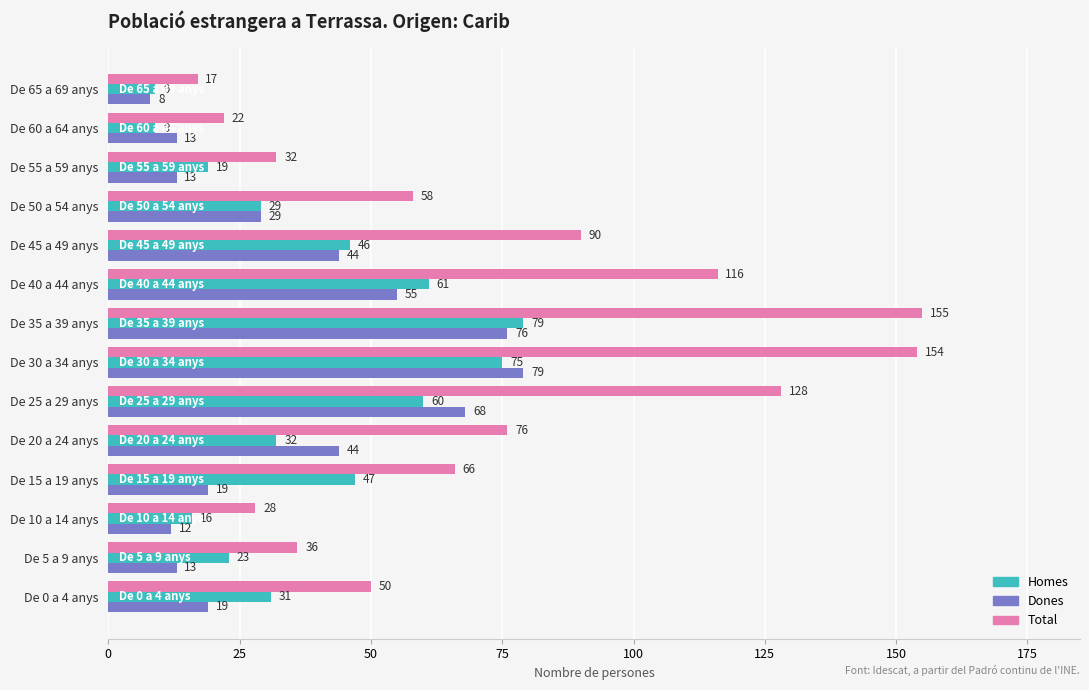

What are all the series names shown in the legend?

Homes, Dones, Total